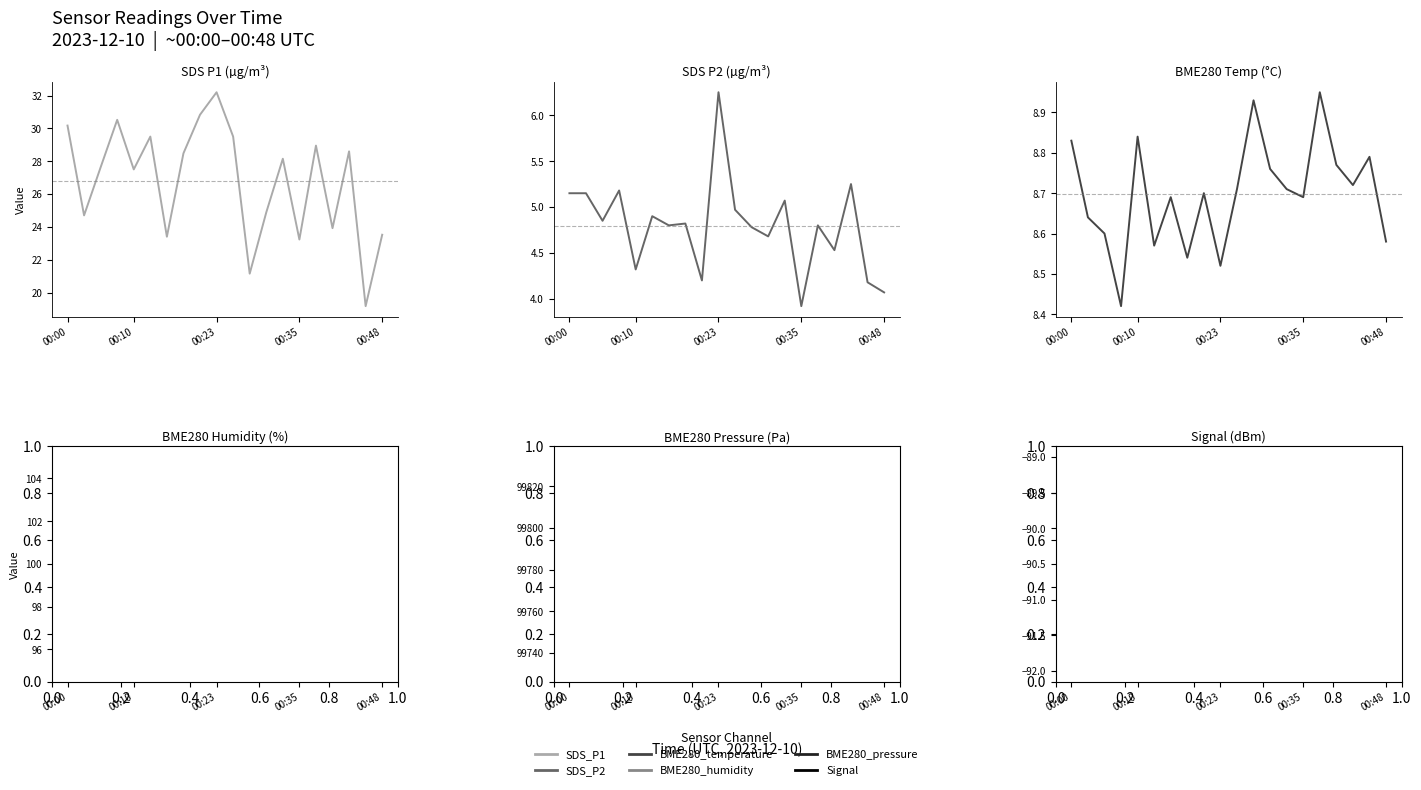

Count the number of categories in the chart.

20